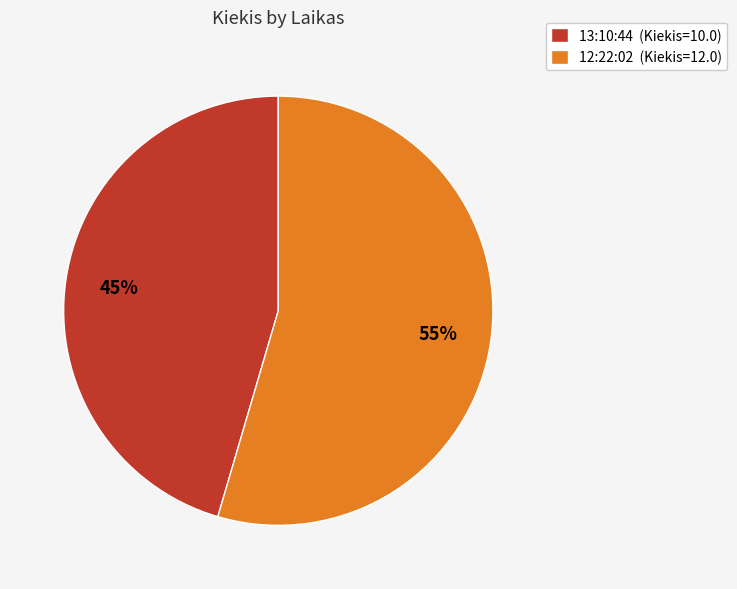

Is the sum of 13:10:44 and 12:22:02 greater than half?

Yes